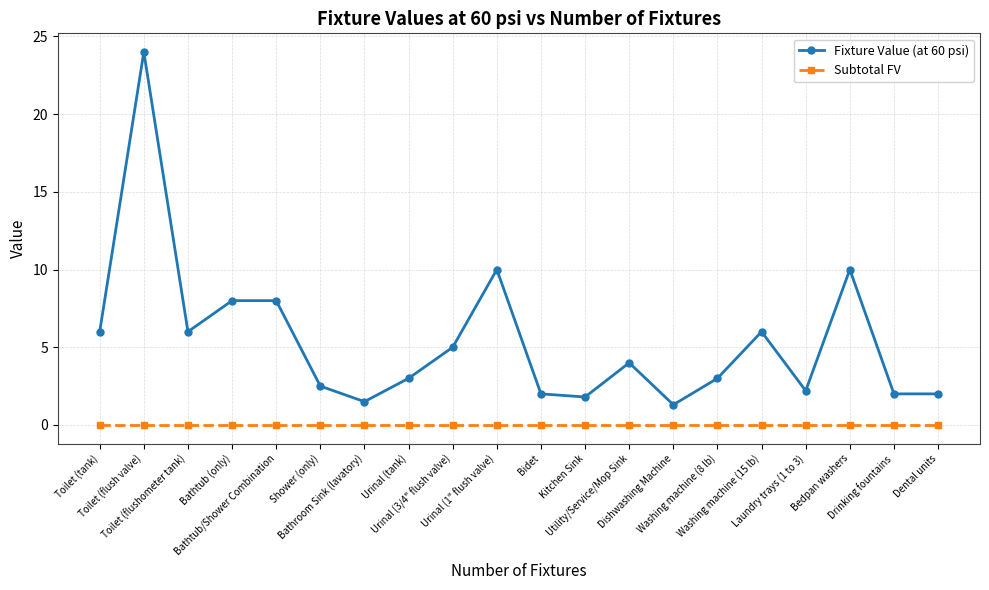

What are all the series names shown in the legend?

Fixture Value (at 60 psi), Subtotal FV